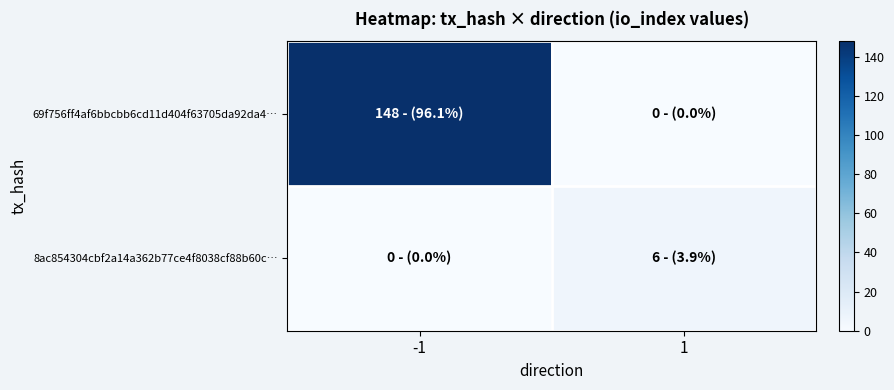

Which series has the largest total across all categories?

69f756ff4af6bbcbb6cd11d404f63705da92da4…